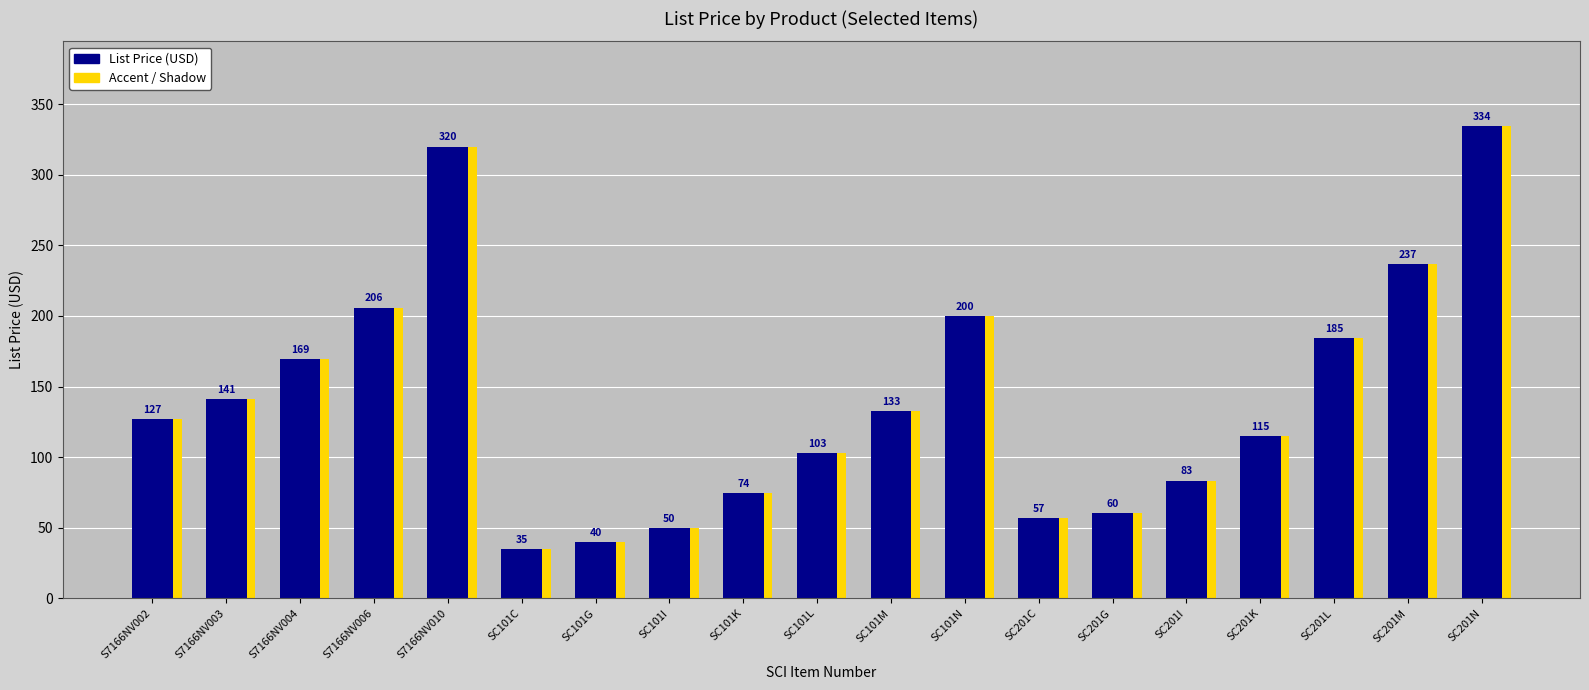

True or false: the data shows 18.5 at SC201C.

False